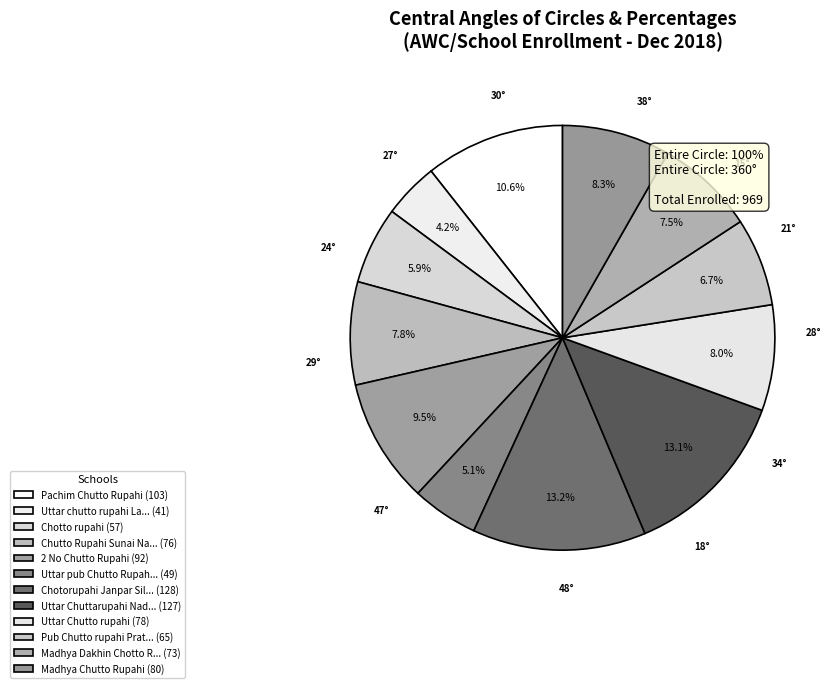

How many slices are in this pie chart?

12